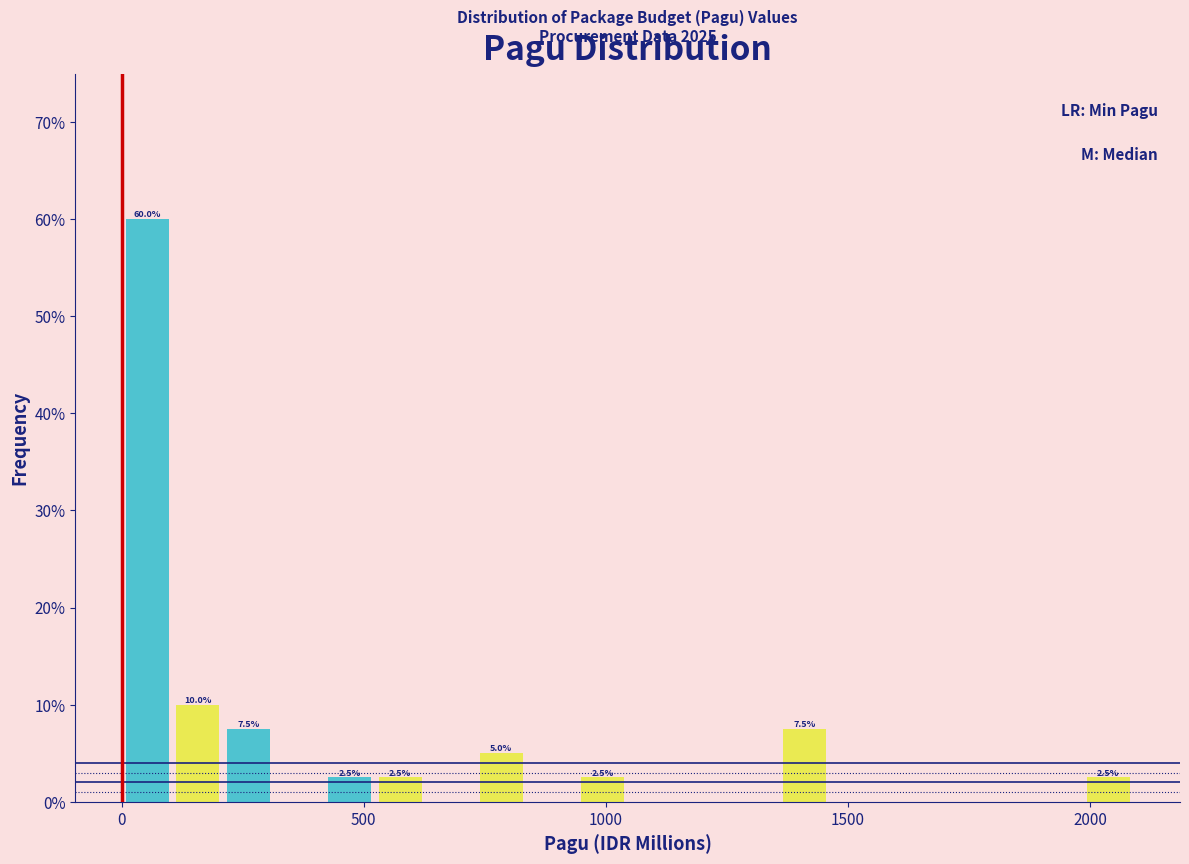

Read against the x-axis, roughly where is the centre of the tallest bar?

50